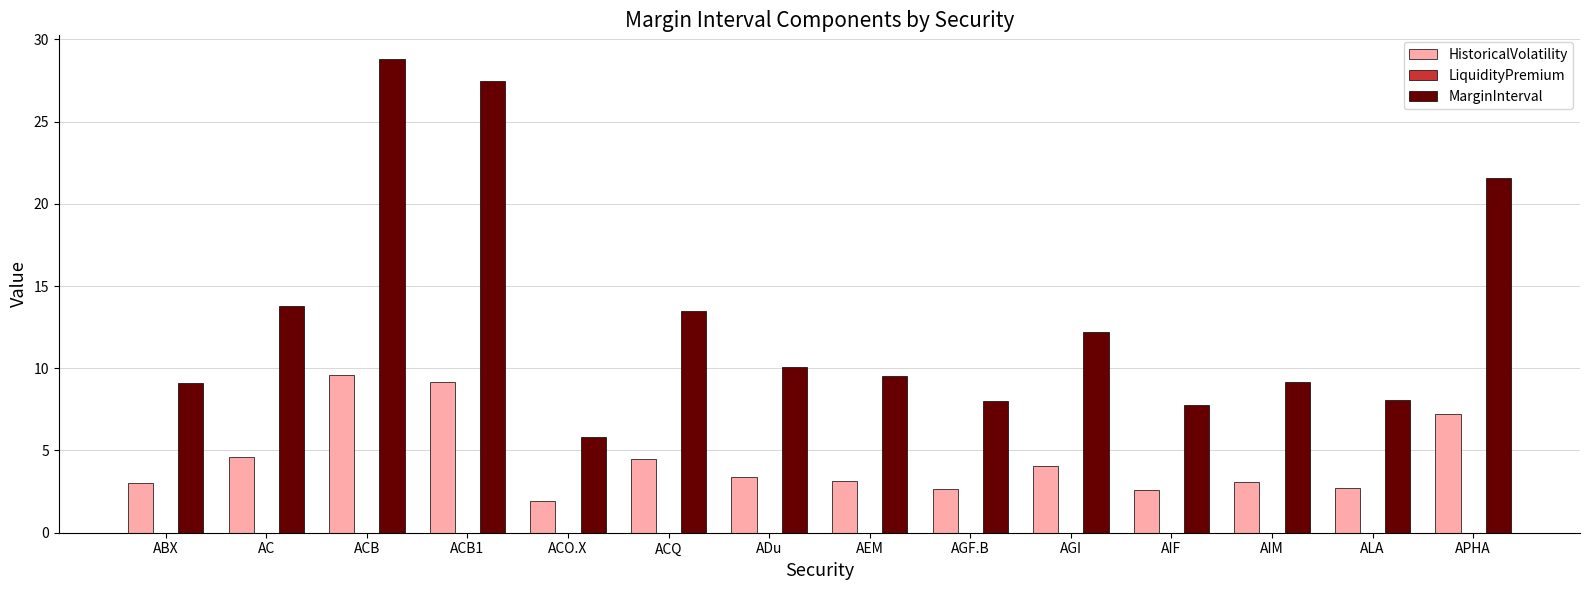

What is the difference between the HistoricalVolatility values at AEM and AIF?

0.6